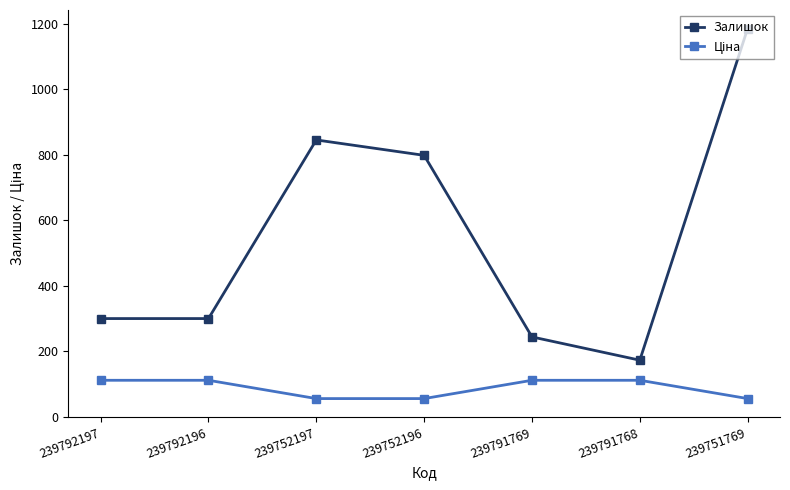

Which series changed the most between 239791768 and 239751769?

Залишок